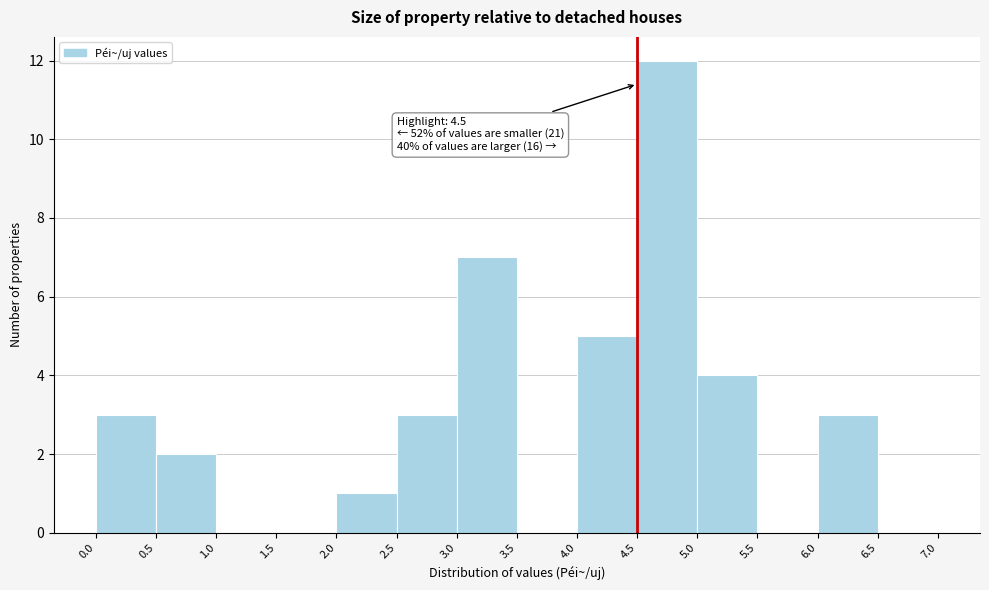

Which range on the x-axis has the tallest bar?

4.5 to 5.0